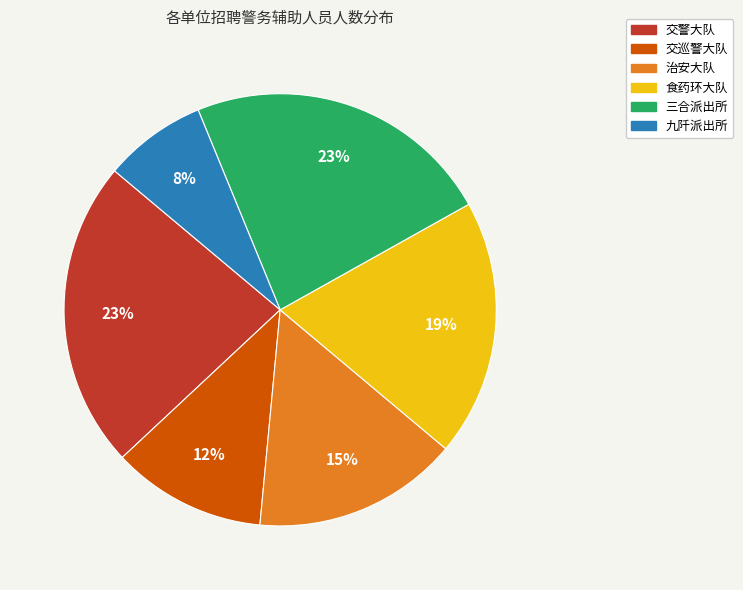

Does 食药环大队 represent more than half of the total?

No